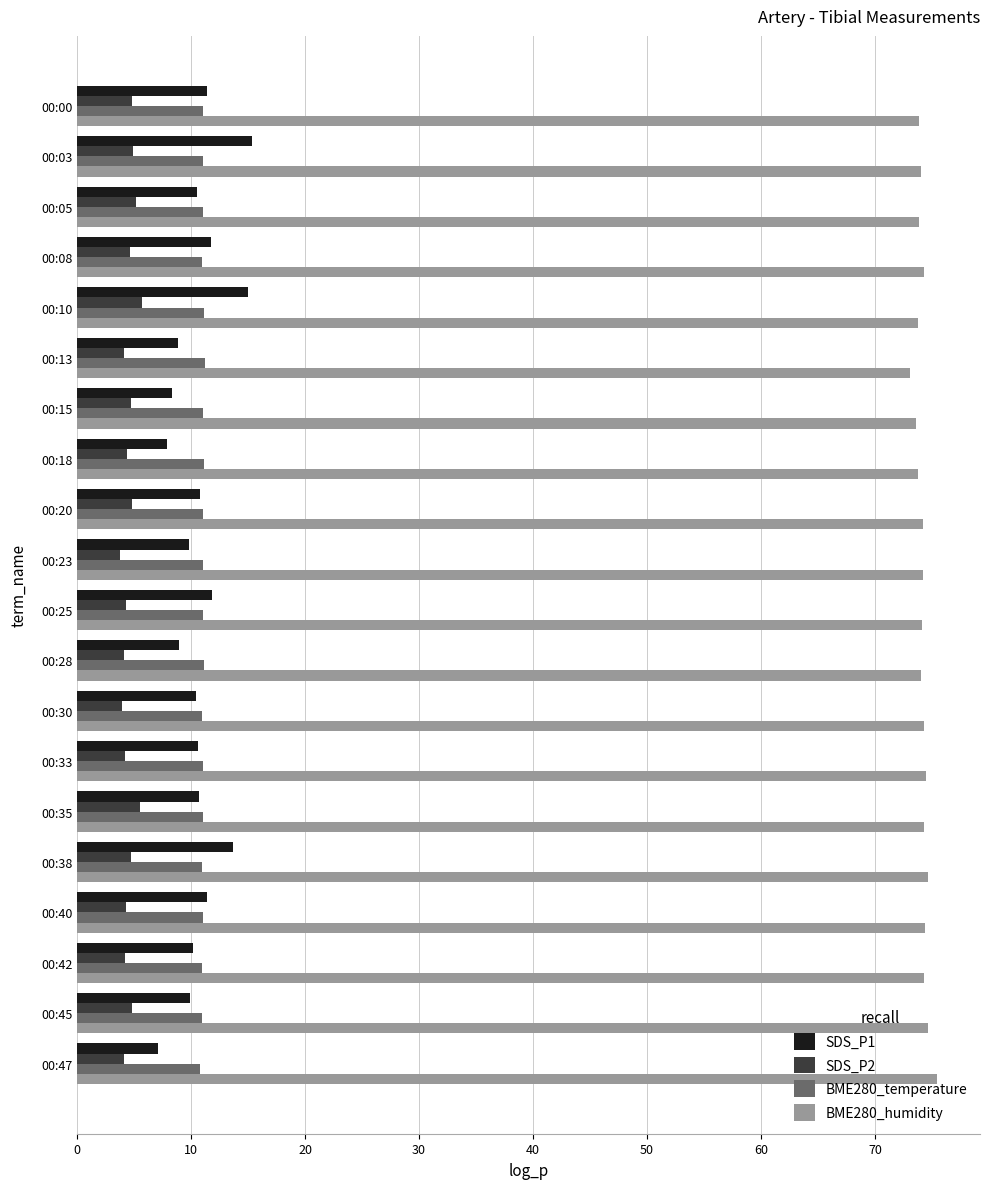

The value of SDS_P1 at 00:00 is 18.9. True or false?

False